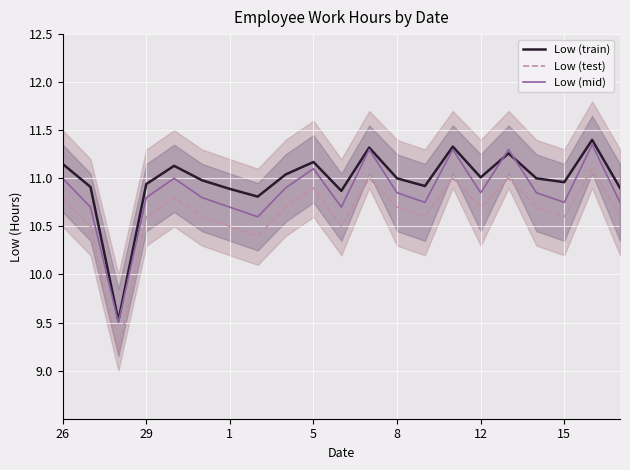

How many series are shown in this chart?

3